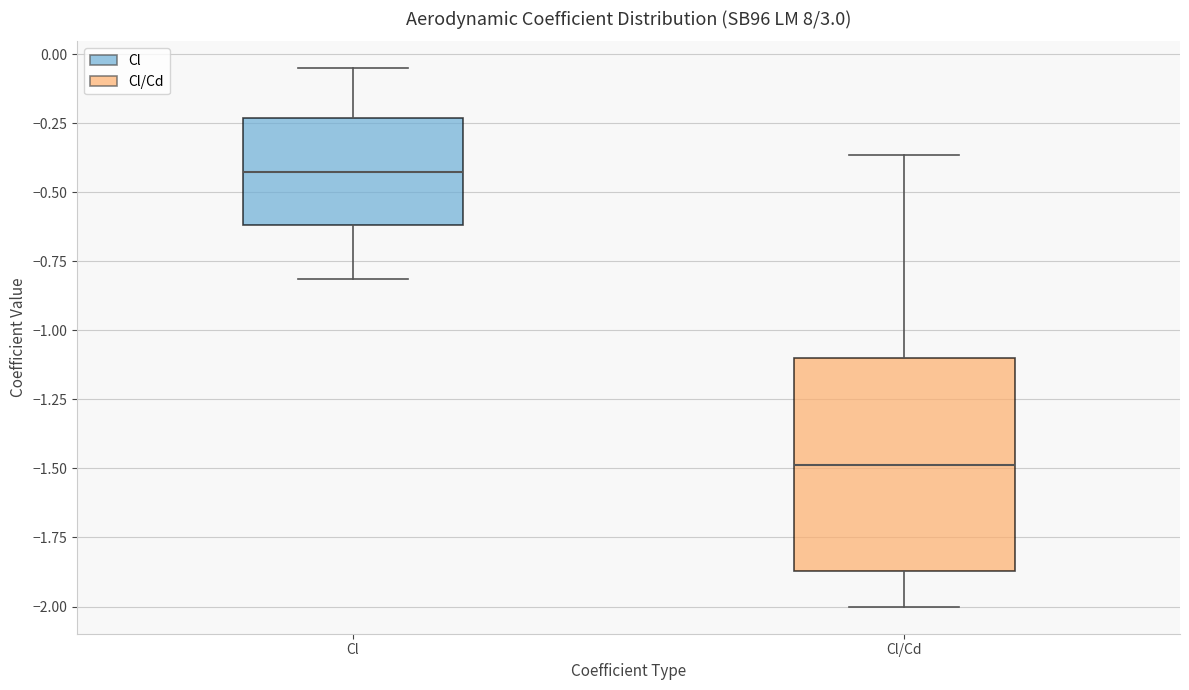

Reading left to right, read every box against the y-axis: the position of its median line, the range the box covers, and the ends of its whiskers. The values are not printed on the chart, so give them approximately, as read against the axis.

Cl: median -0.45, box -0.60 to -0.25, whiskers -0.80 to -0.05
Cl/Cd: median -1.50, box -1.85 to -1.10, whiskers -2.00 to -0.35